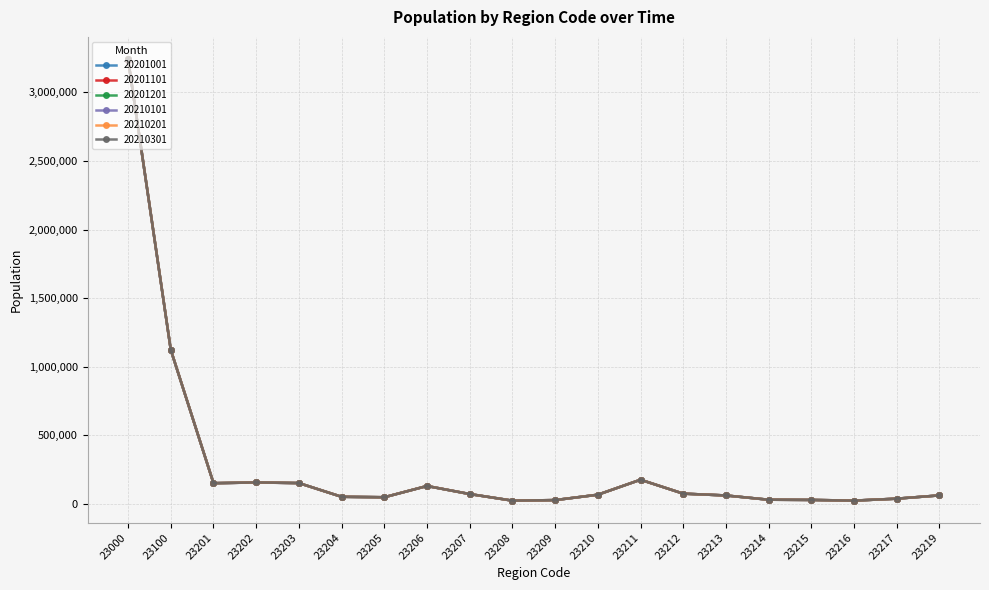

Is the value of 20201101 at 23217 greater than the value of 20210101 at 23211?

No